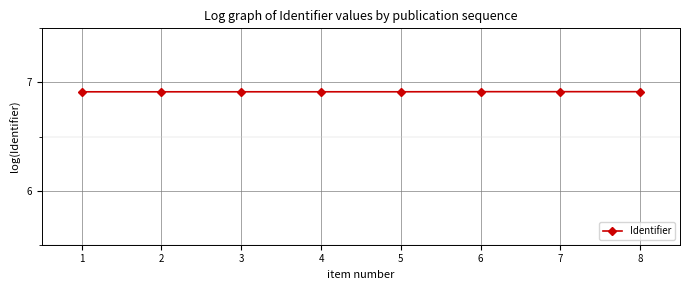

What is the value of the 2nd point from the left?

6.9